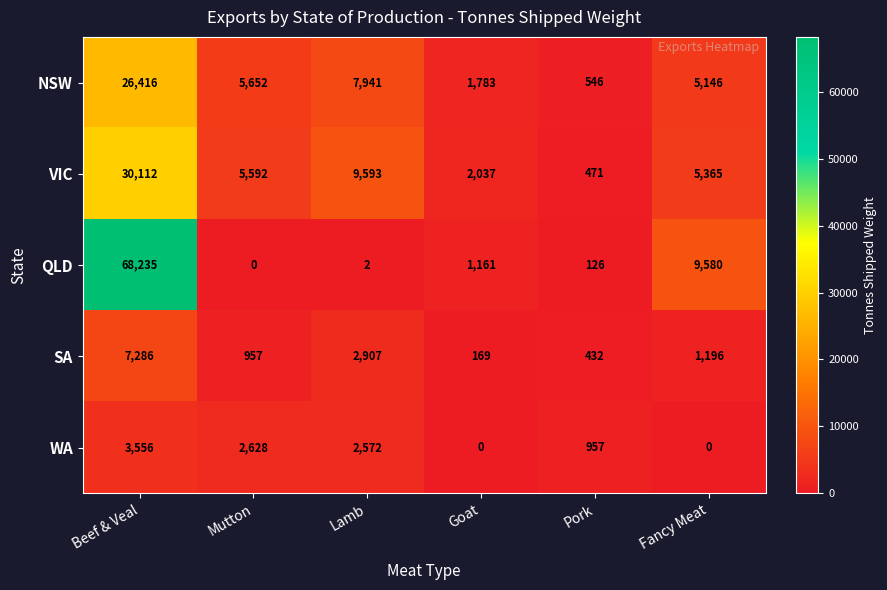

What is the sum of the QLD values at Pork and Beef & Veal?

68361